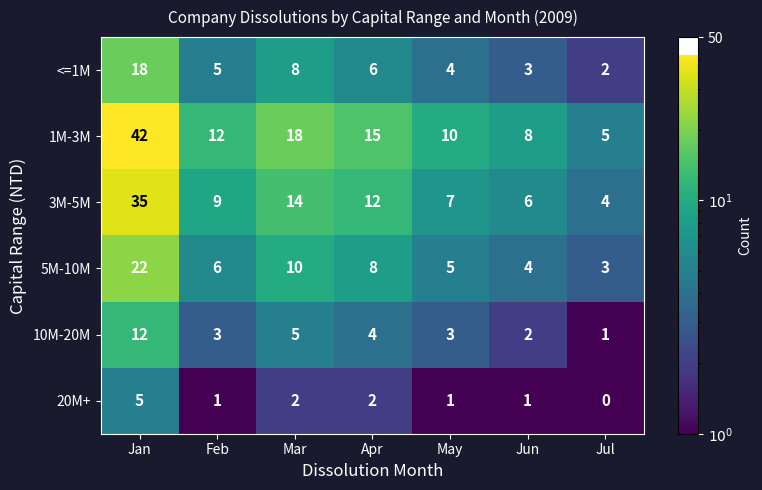

At which category does the chart reach its minimum across all series?

Jul